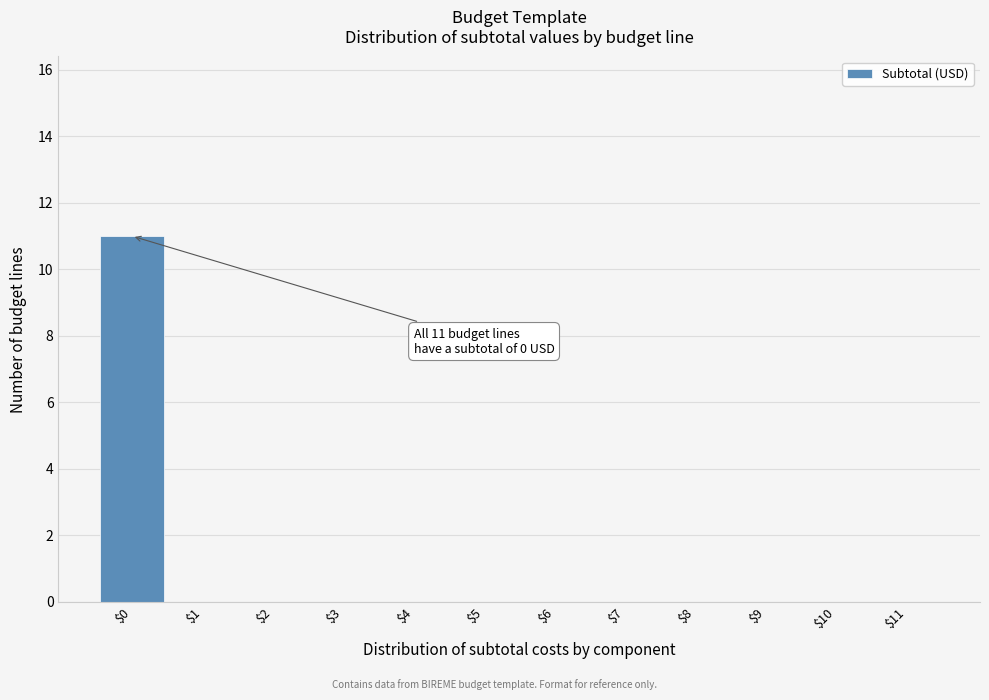

Over which range of the x-axis is the bar tallest?

-0.5 to 0.5